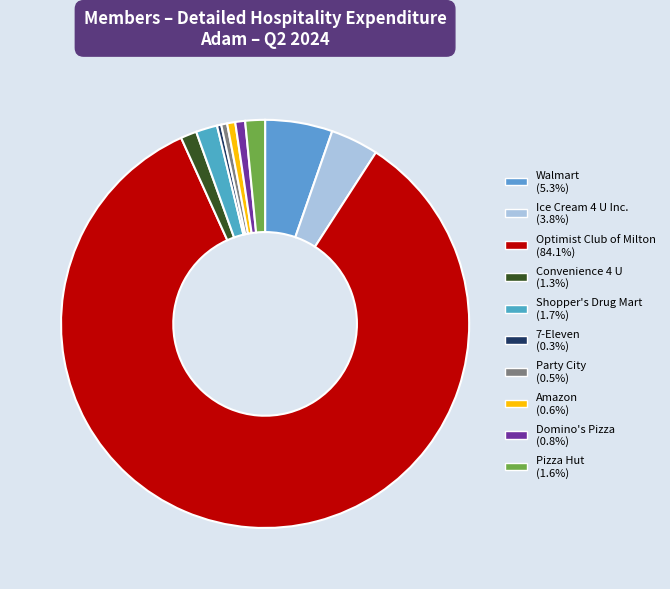

Rank the categories by value from highest to lowest.

Optimist Club of Milton, Walmart, Ice Cream 4 U Inc., Shopper's Drug Mart, Pizza Hut, Convenience 4 U, Domino's Pizza, Amazon, Party City, 7-Eleven